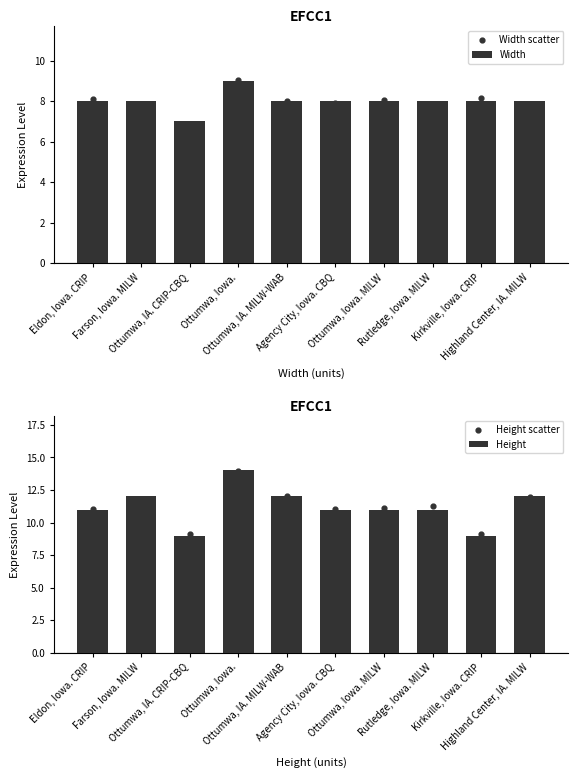

Is the value of Height at Agency City, Iowa. CBQ greater than the value of Width scatter at Rutledge, Iowa. MILW?

Yes